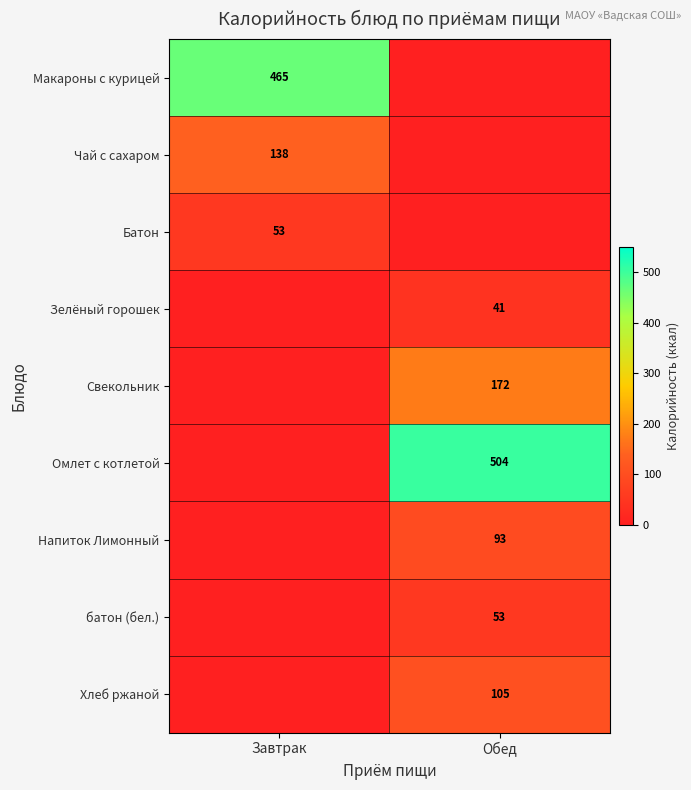

At which category does the chart reach its peak across all series?

Обед